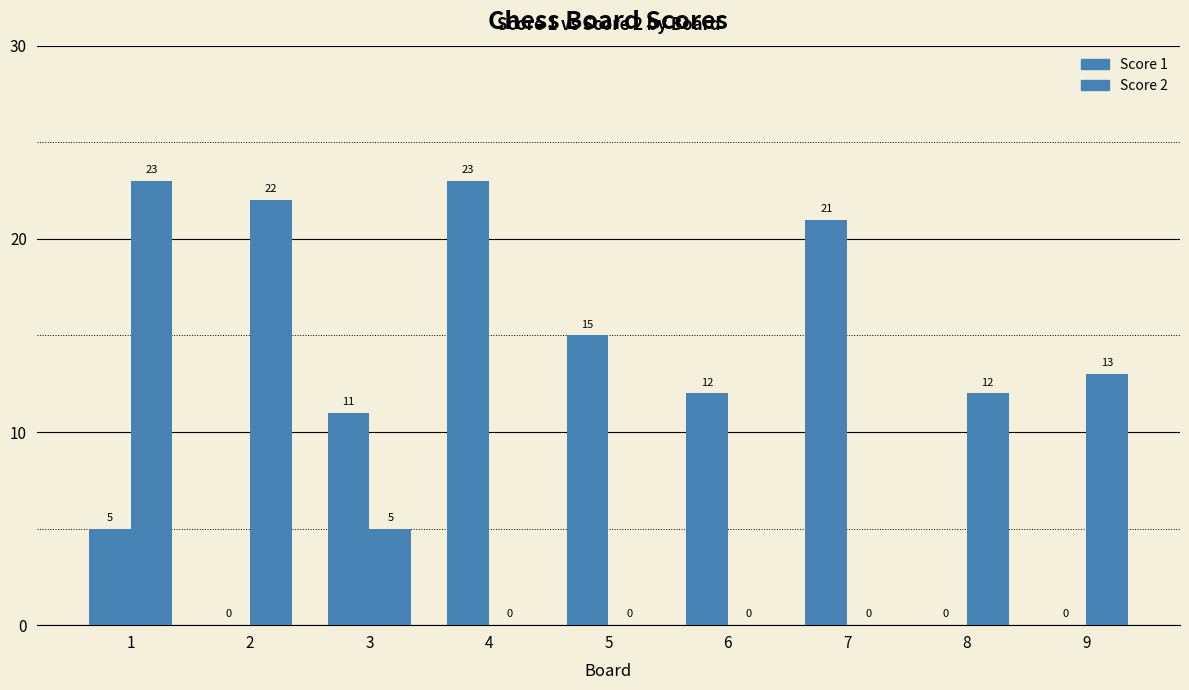

At how many categories does at least one series exceed 11?

8